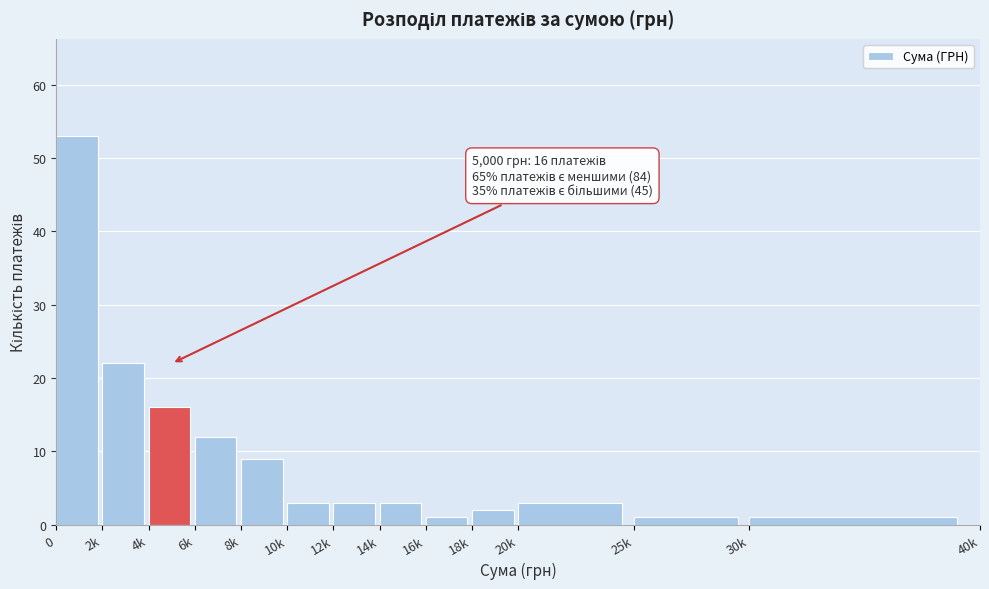

Reading left to right, extract all data points from this chart.

53	22	16	12	9	3	3	3	1	2	3	1	1